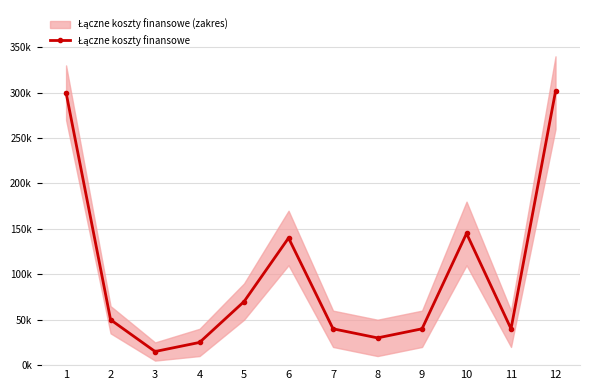

What is the change in value from 5 to 12?

+231487